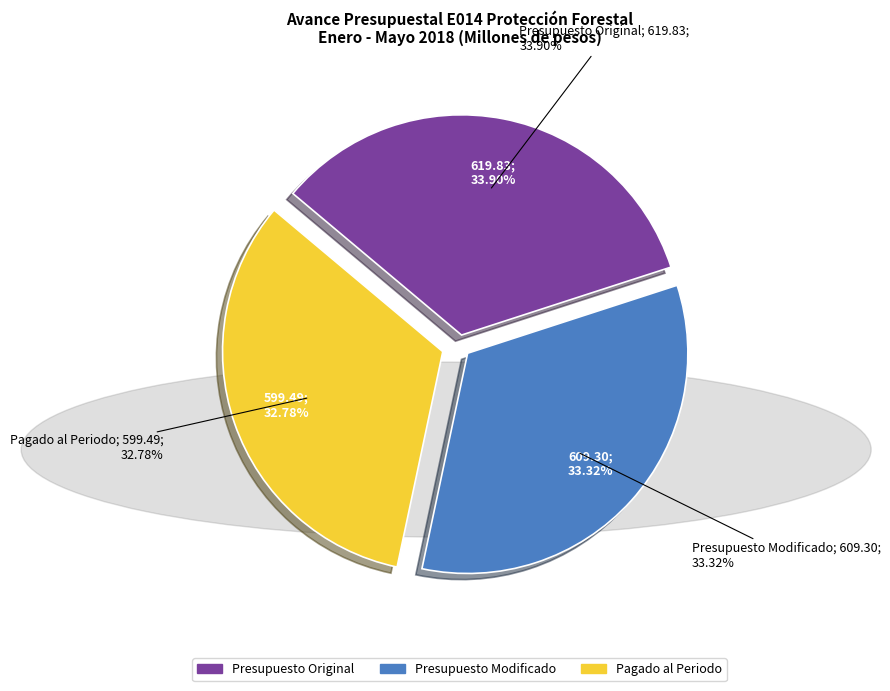

What is the smallest slice in the pie chart?

Pagado al Periodo